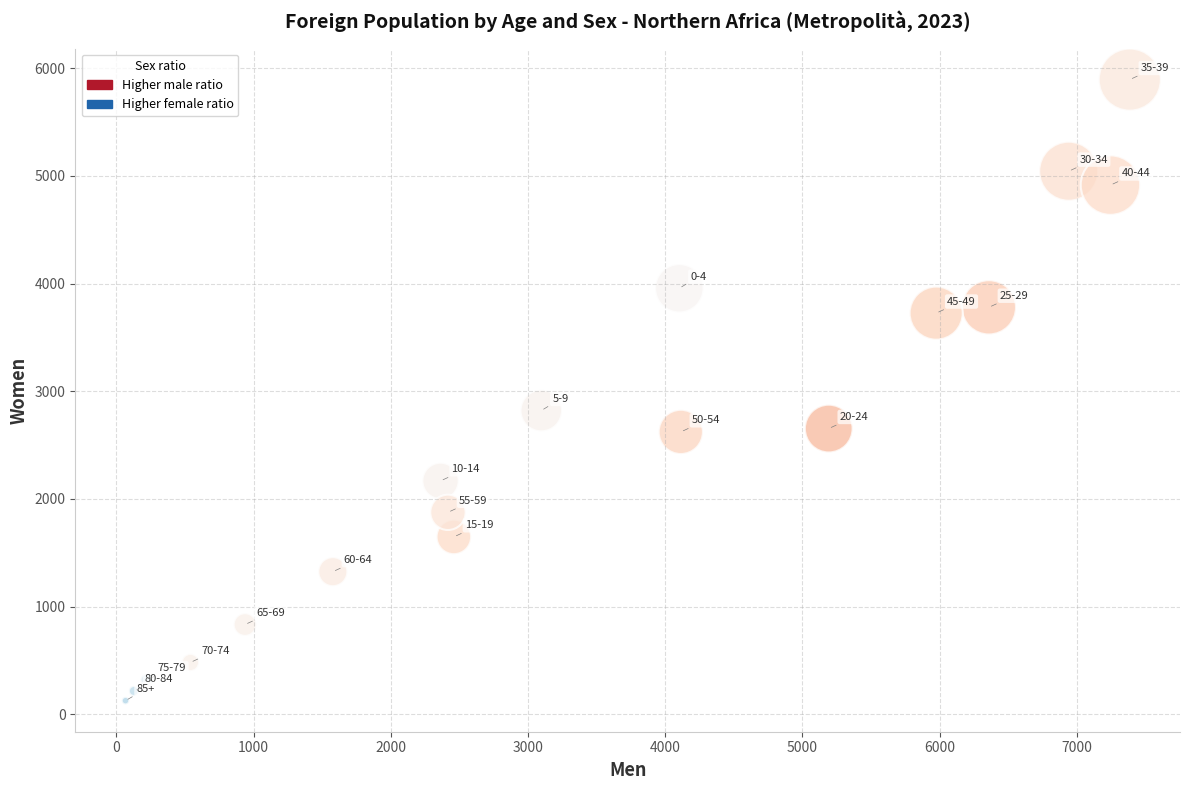

What is the range of Y values (max minus min)?

5768